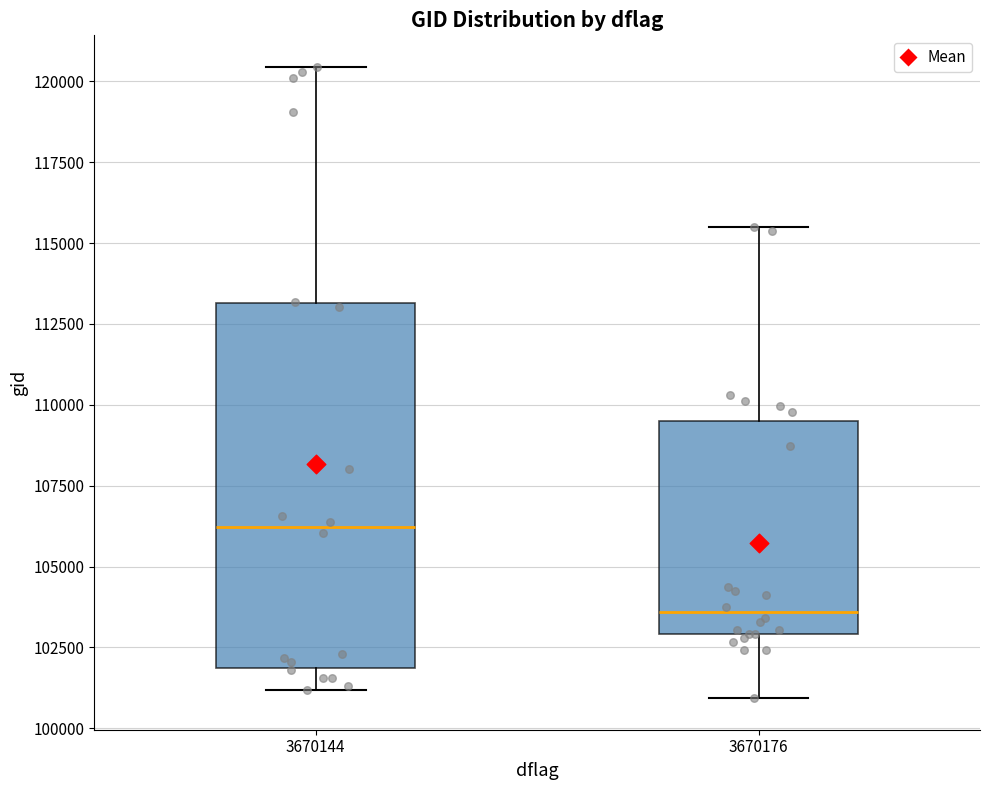

Where is the lower edge of the box at x = 3670144 on the y-axis? The values are not printed on the chart, so give them approximately, as read against the axis.

102000